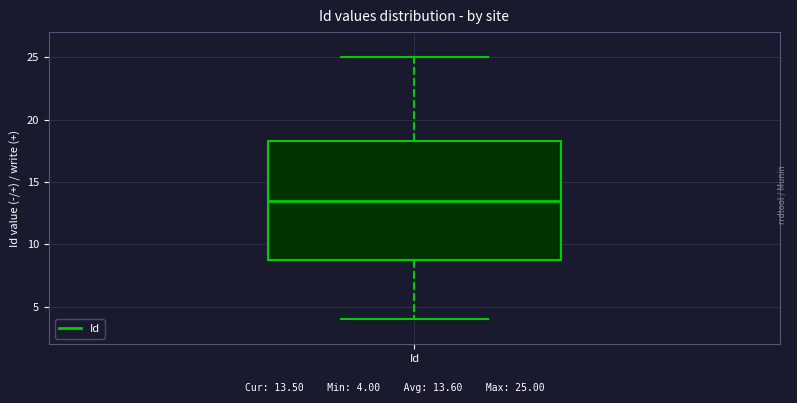

Transcribe this box plot: give where the median line is, the range the box spans, and where the two whiskers end, as read against the y-axis. The values are not printed on the chart, so give them approximately, as read against the axis.

median 13.5, box 9.0 to 18.5, whiskers 4.0 to 25.0